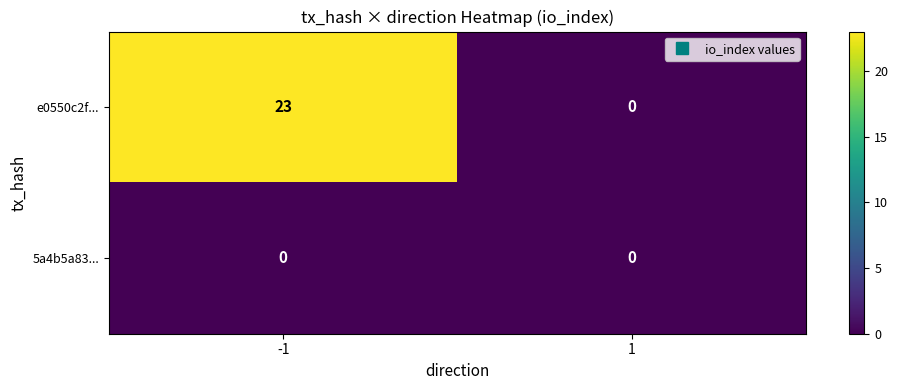

Reading left to right, what are all the values shown in this chart?

e0550c2f...: 23	0
5a4b5a83...: 0	0